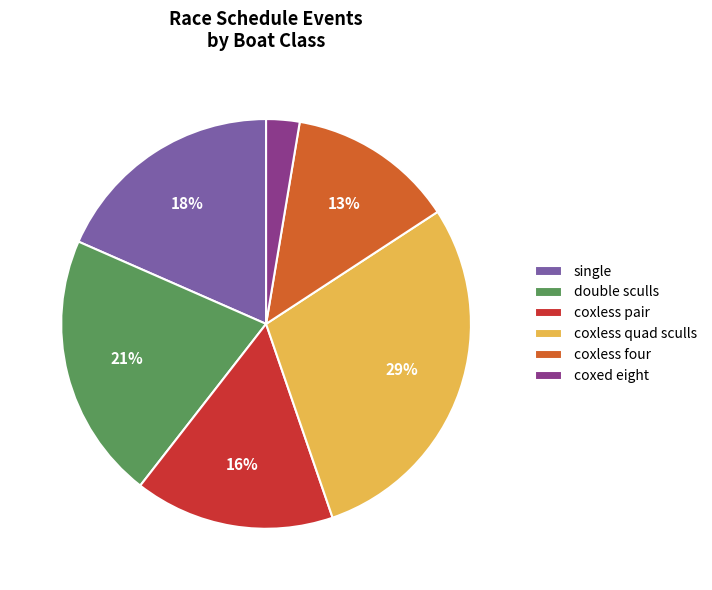

To the nearest percent, what percentage of the pie is coxless four?

13%